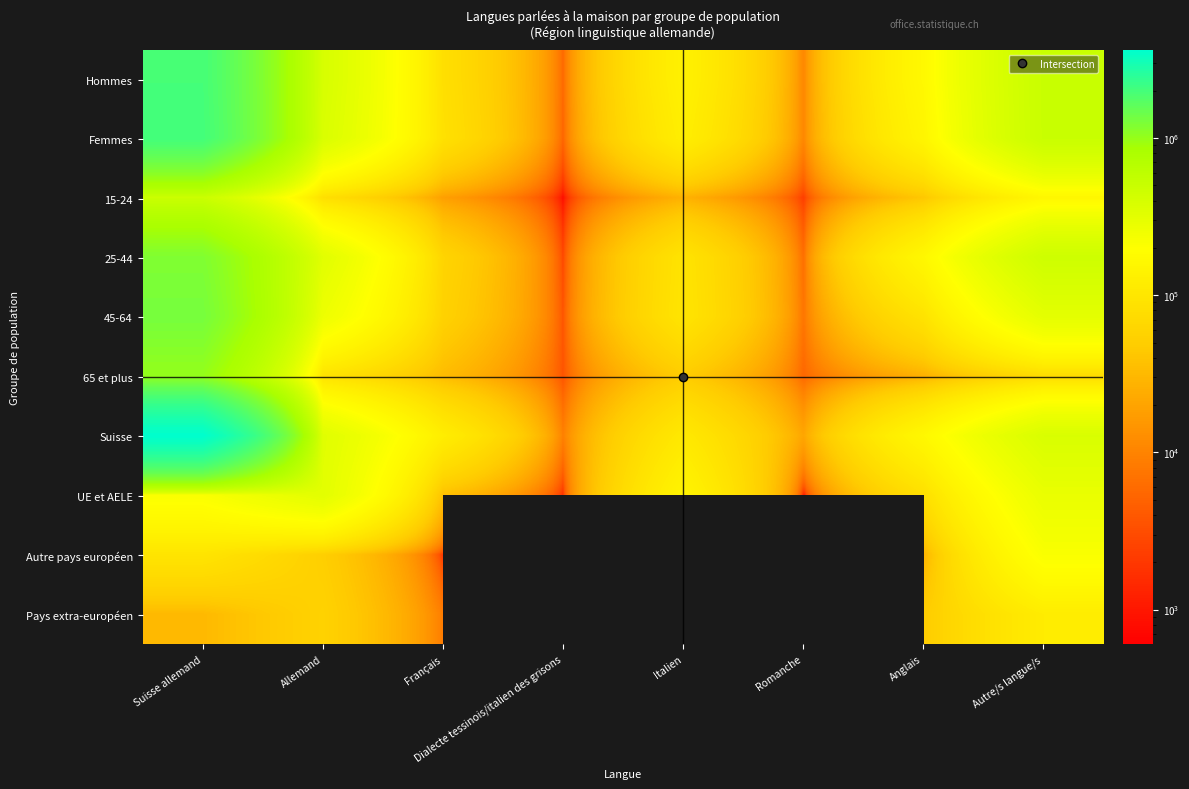

List the labels in order of Pays extra-européen value, largest first.

Autre/s langue/s, Allemand, Suisse allemand, Français, Dialecte tessinois/italien des grisons, Italien, Romanche, Anglais